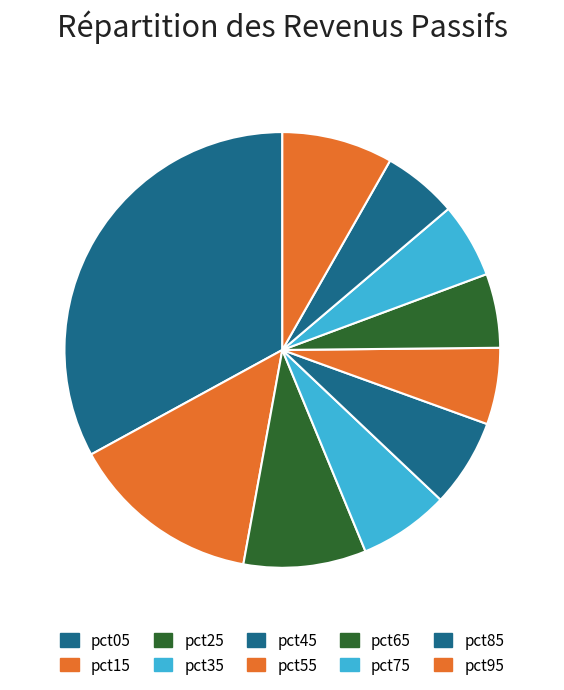

Is it true that pct25 is 1% of the pie?

False